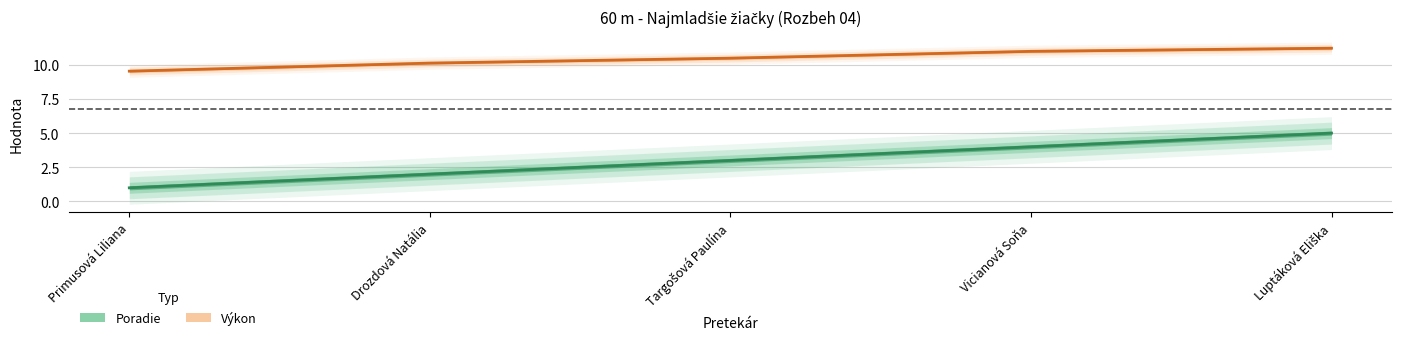

True or false: Poradie and Výkon cross at least once.

False